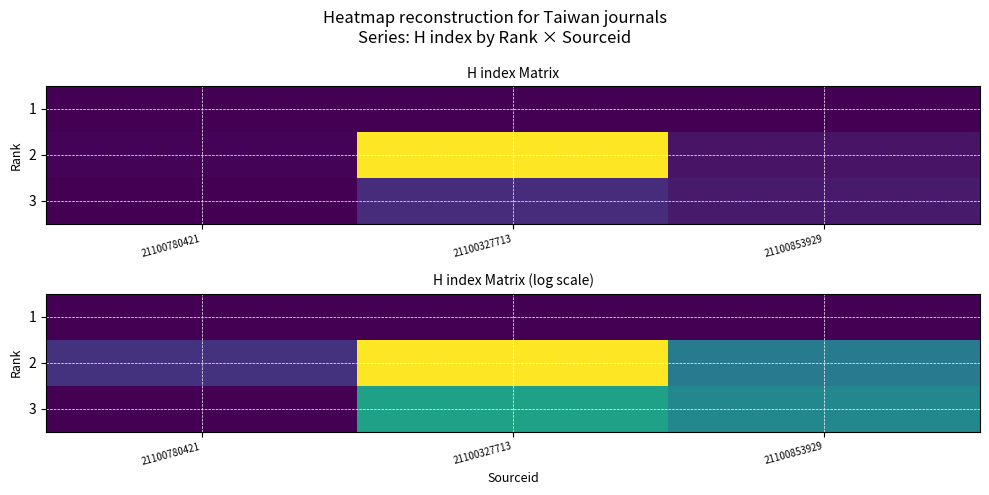

The 2 series shows 2.8 at 21100327713. True or false?

False